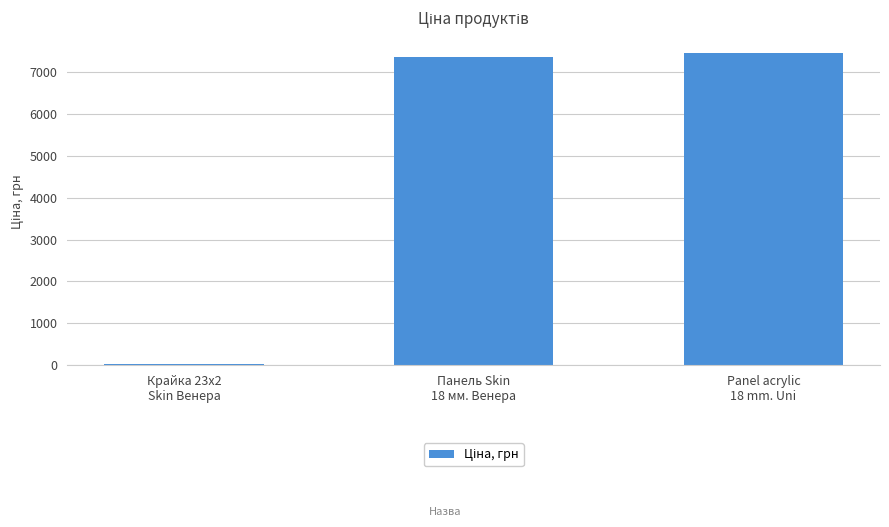

How many categories are shown in the chart?

3